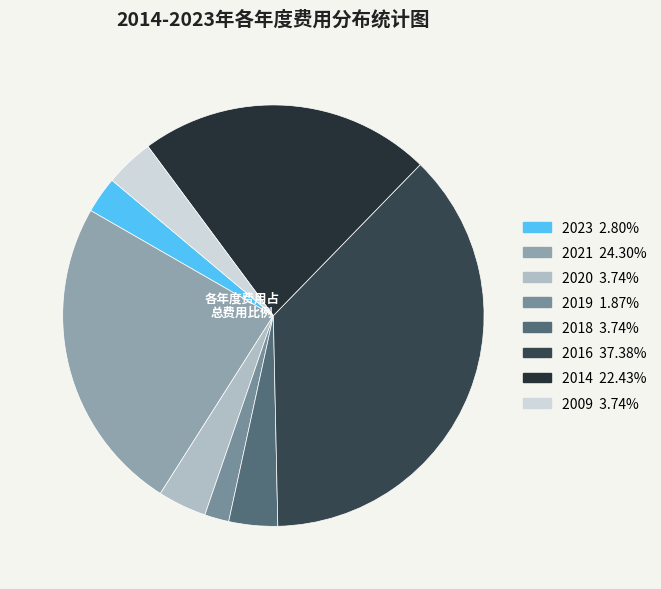

How many slices are in this pie chart?

8